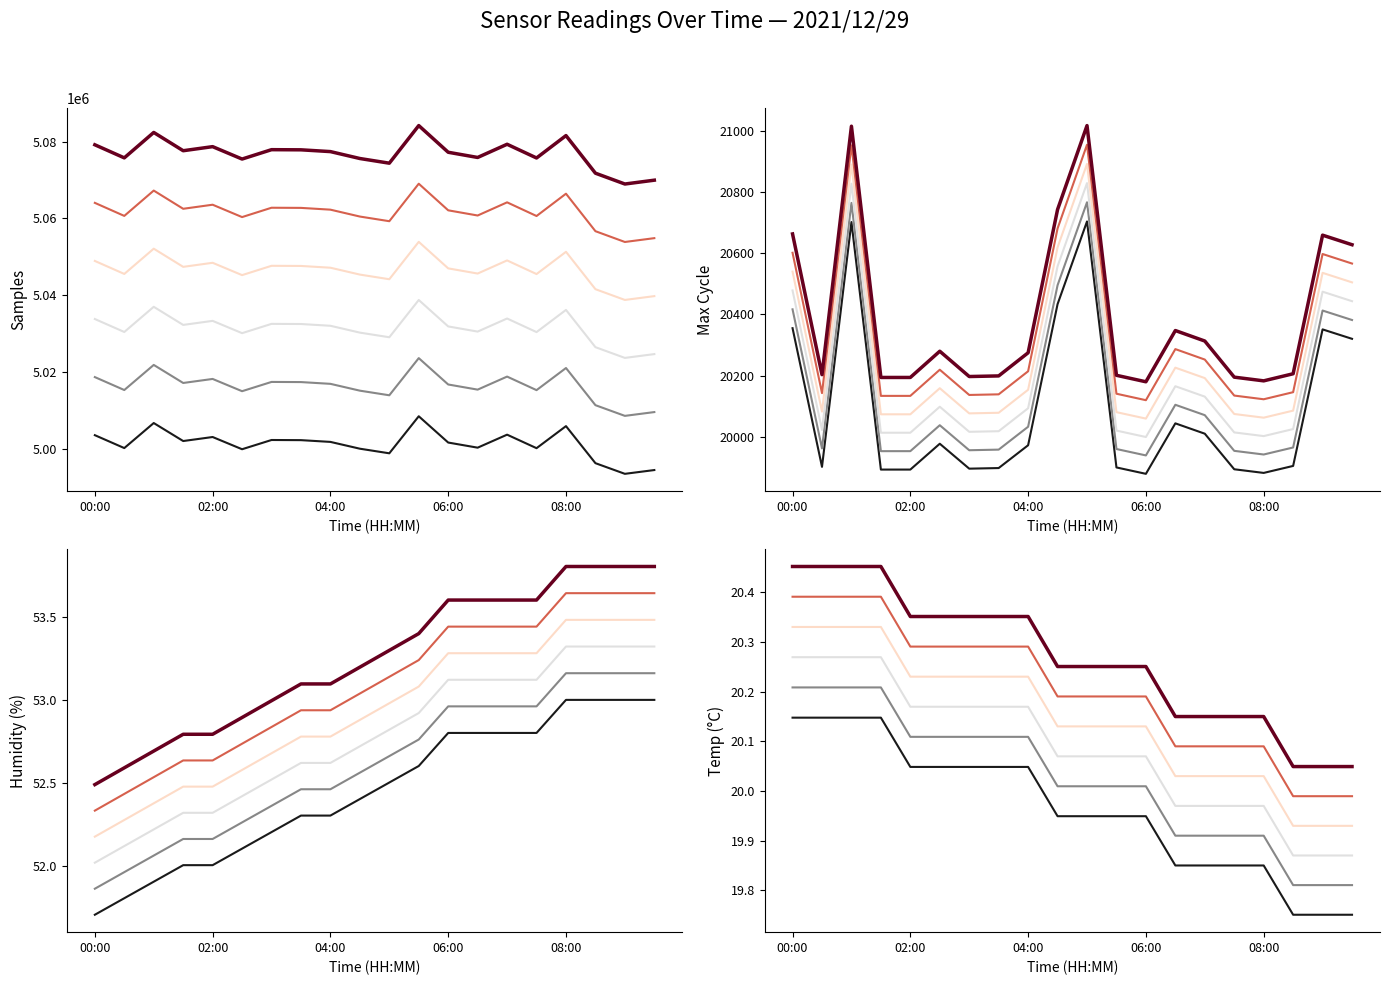

What position from the left is 11?

12